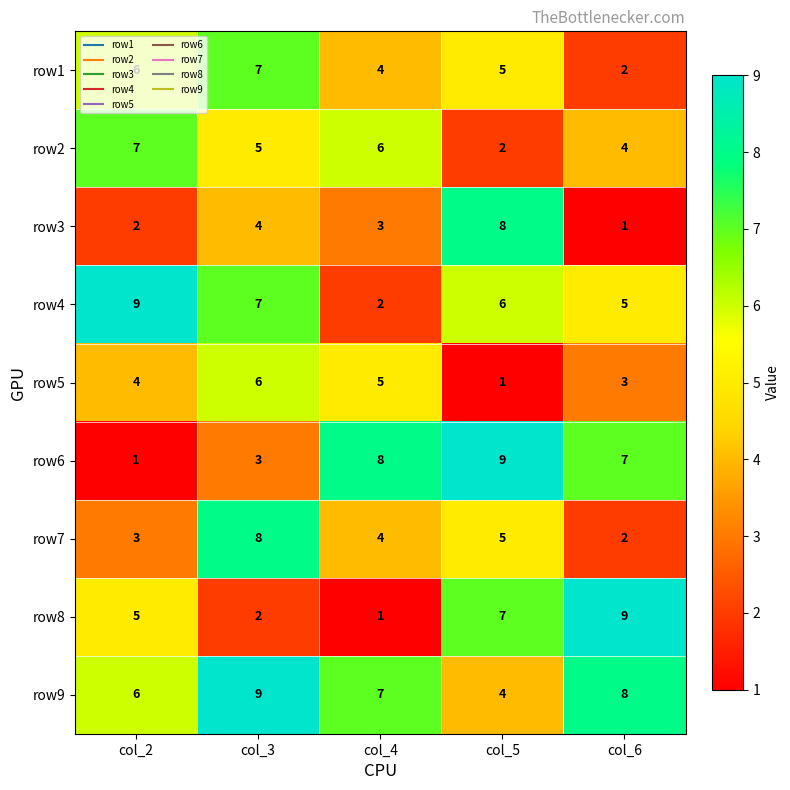

What is the maximum value for row3?

8